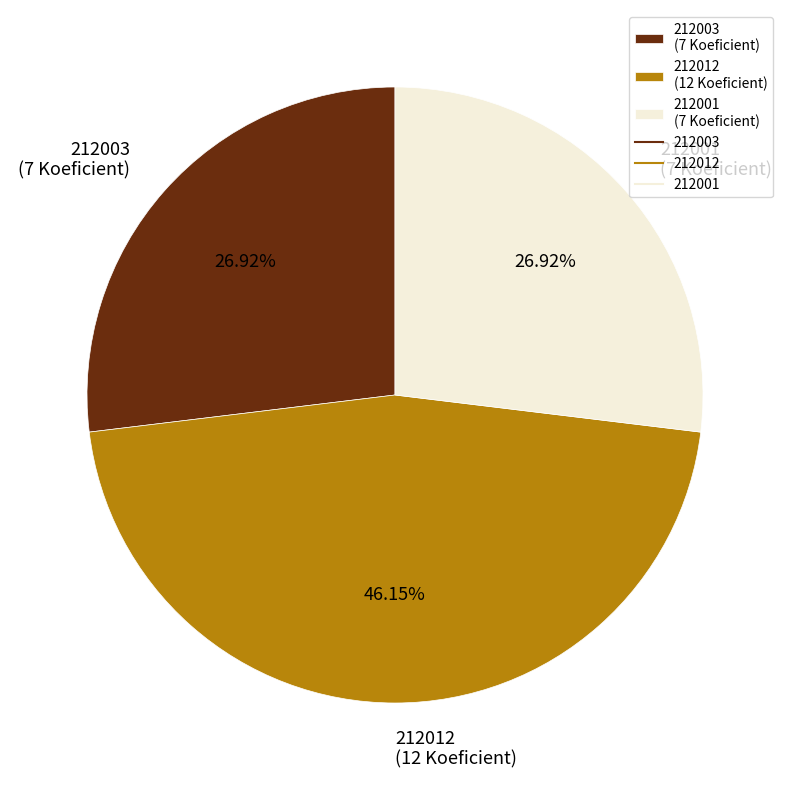

To the nearest percent, what percentage of the pie is 212001?

27%